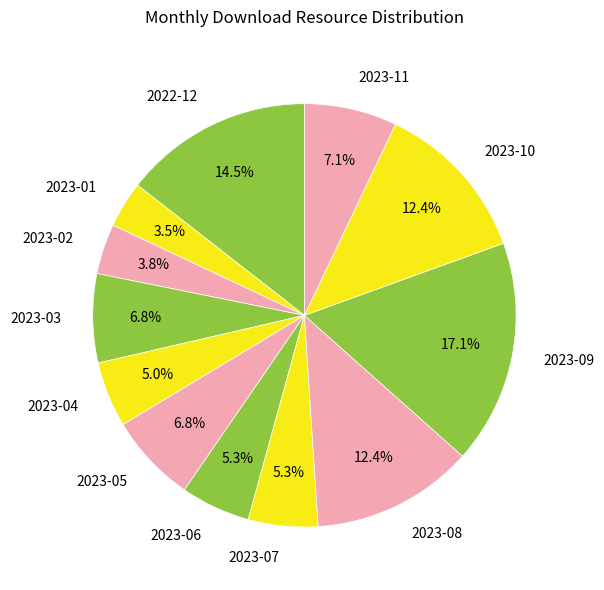

What percentage is the 2023-09 slice, to the nearest percent?

17%